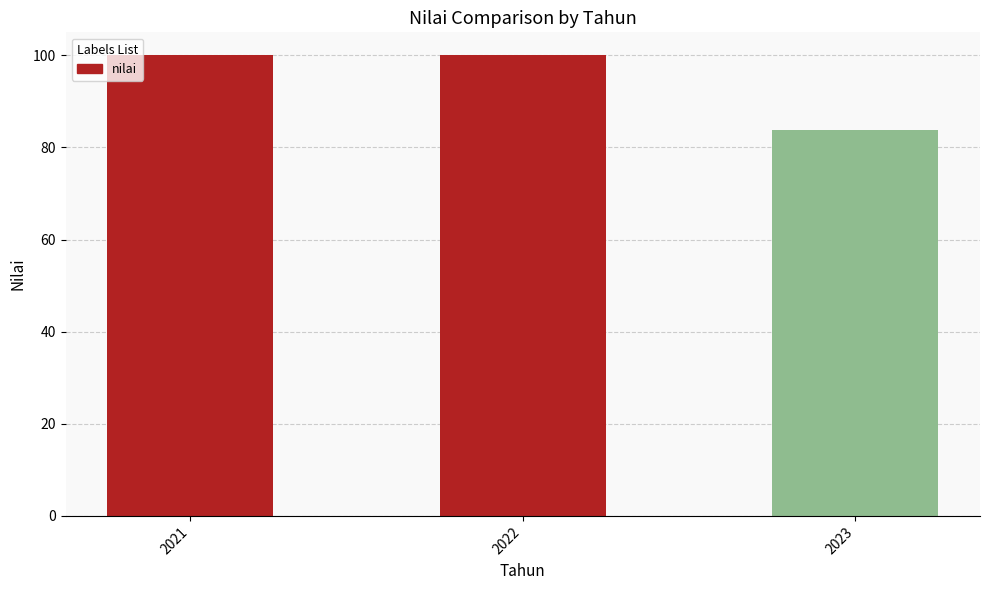

What is the ratio of the value at 2021 to the value at 2023?

1.2